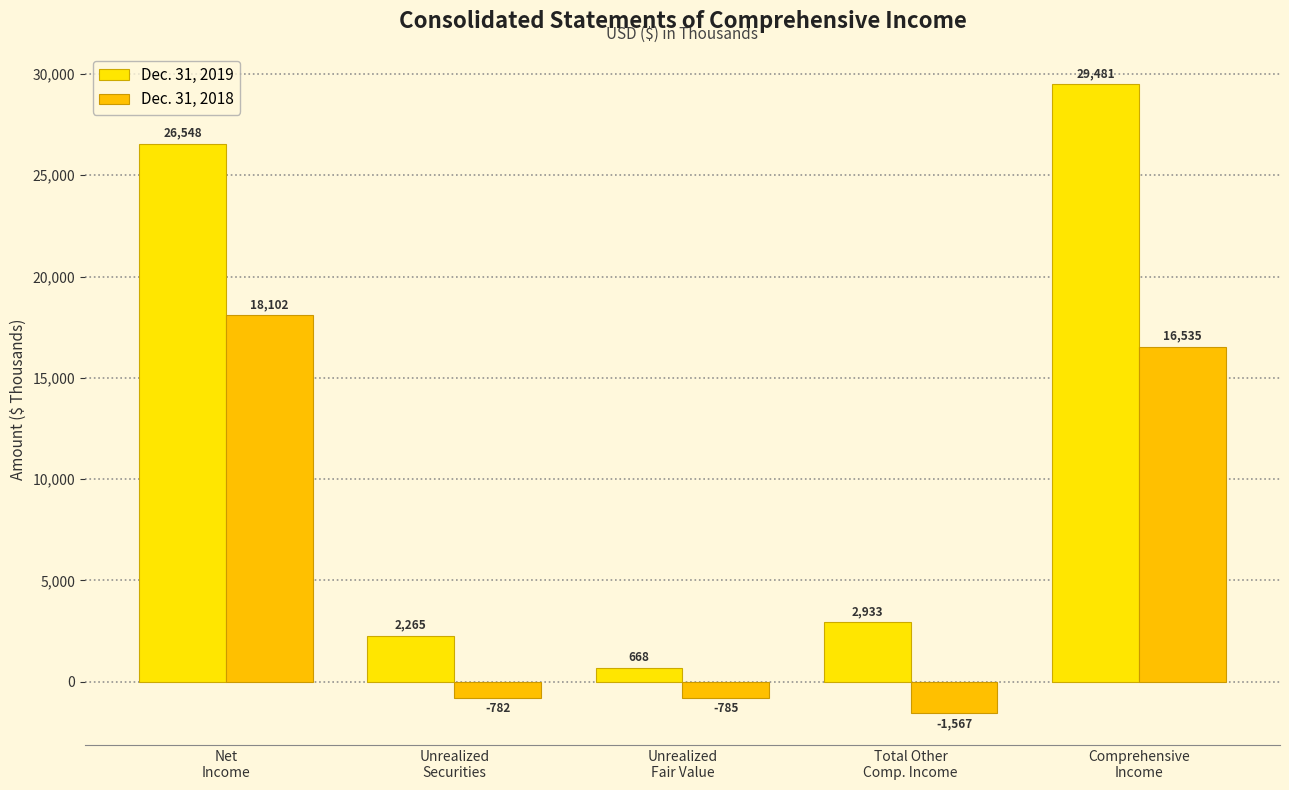

Does the chart contain any negative values?

Yes